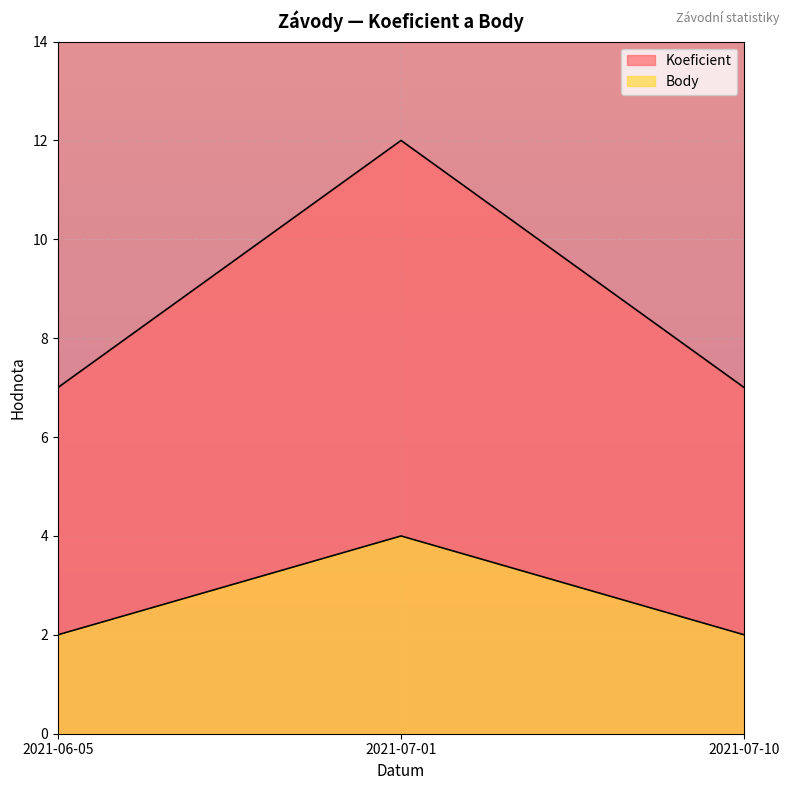

How many lines are shown in the chart?

2